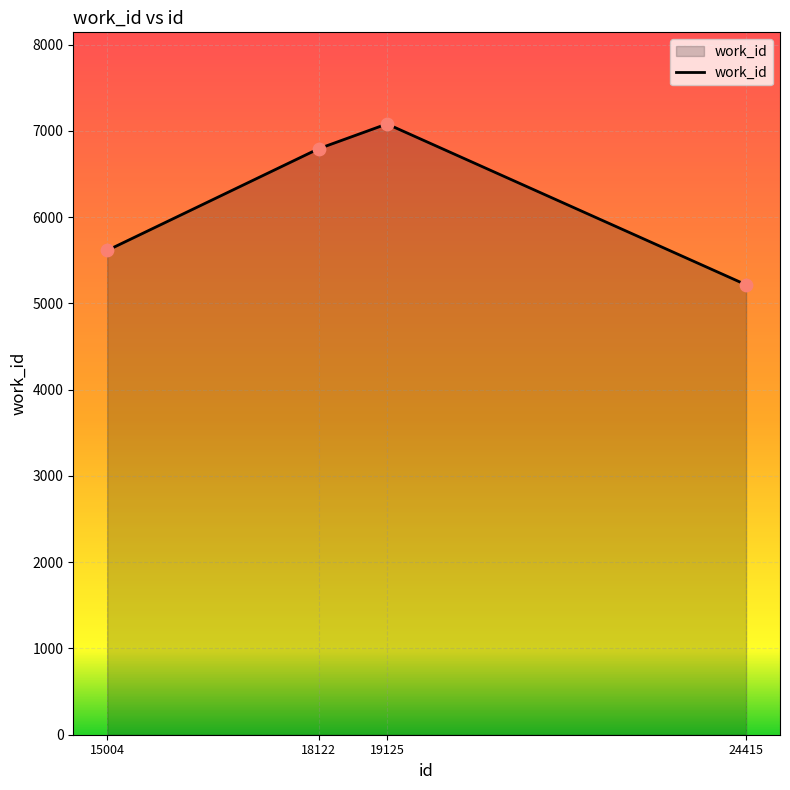

What is the ratio of the value at 15004 to the value at 18122?

0.8